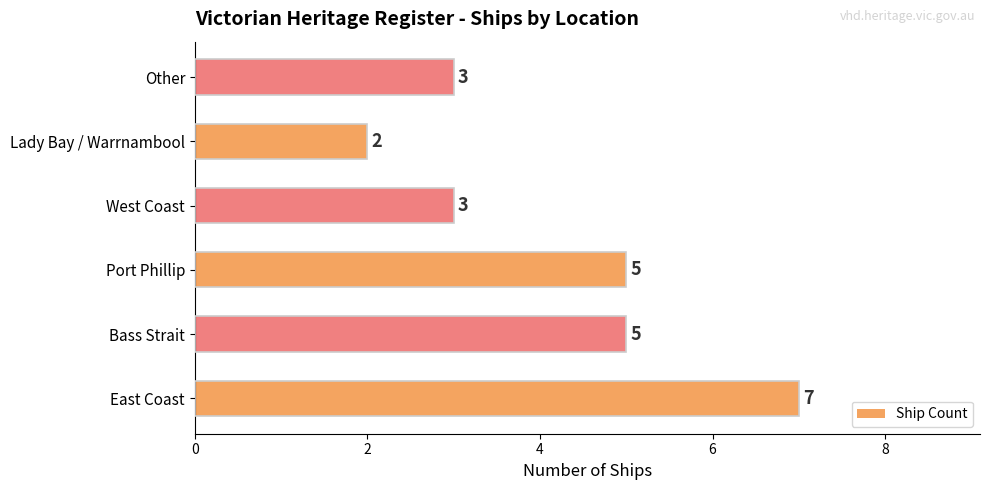

Which has a higher value, East Coast or Lady Bay / Warrnambool?

East Coast